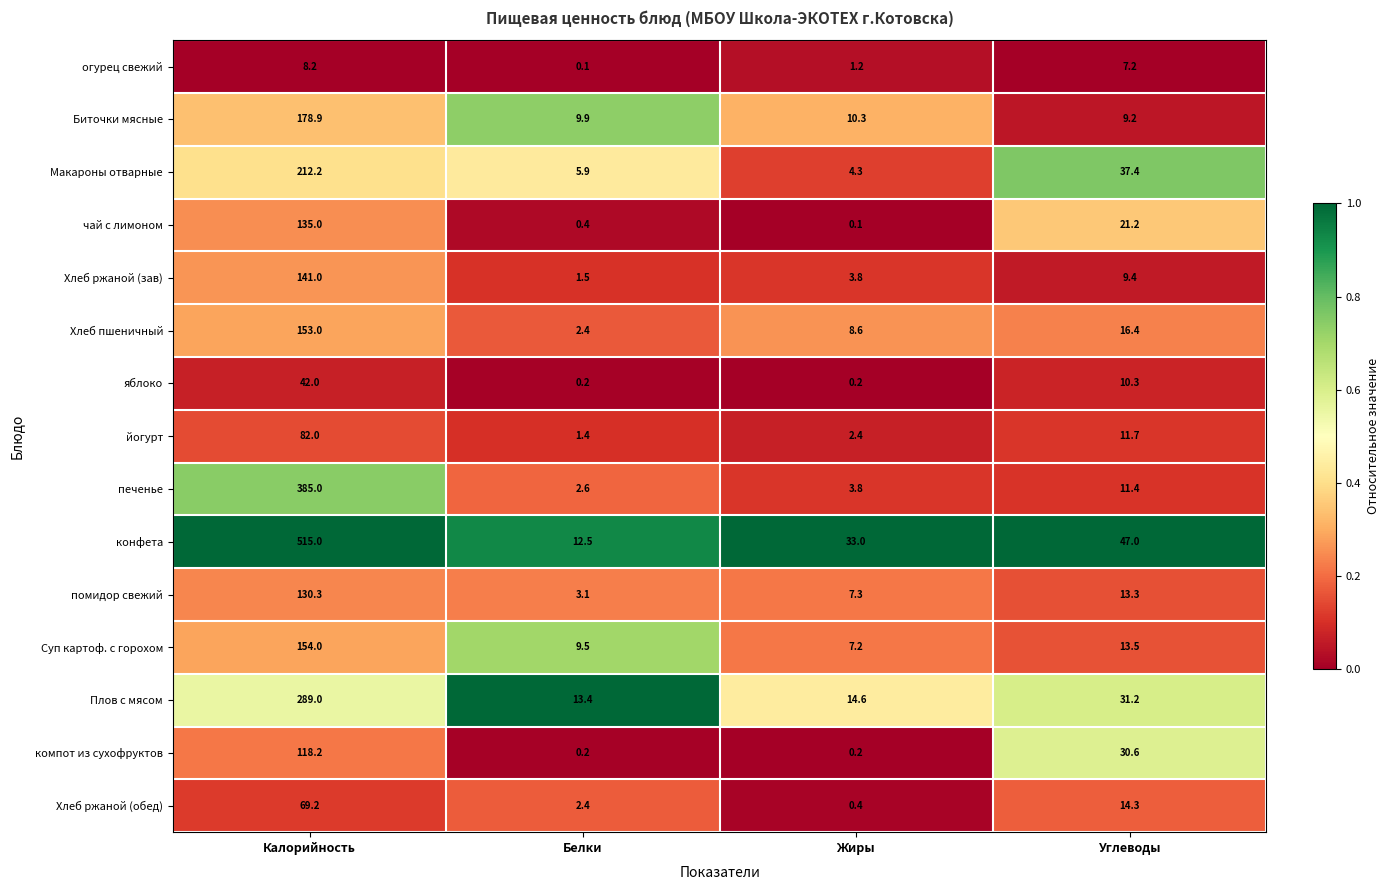

What is the greatest value displayed?

515.0